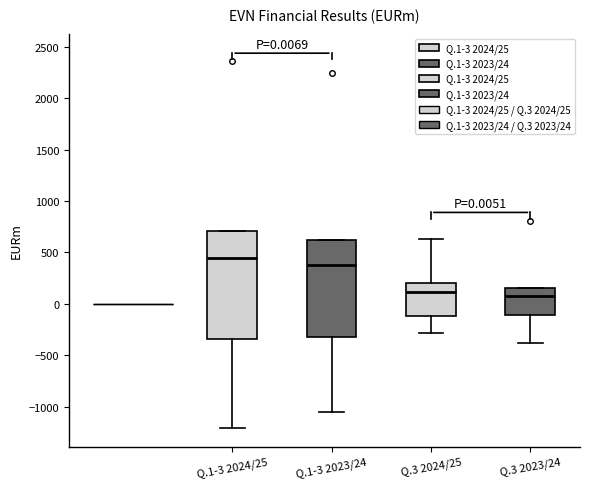

Which box is the tallest, from its lower edge to its upper edge?

Q.1-3 2024/25